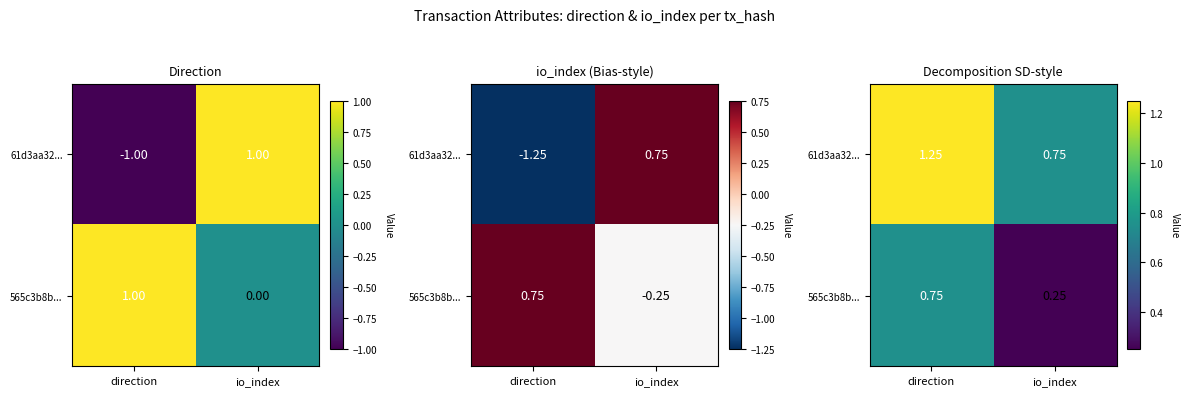

Count the number of data series in this chart.

2